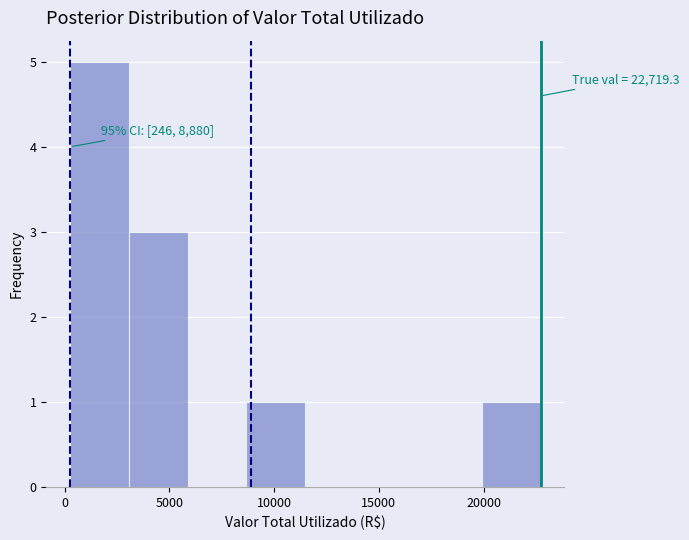

Which range on the x-axis has the tallest bar?

0 to 3000